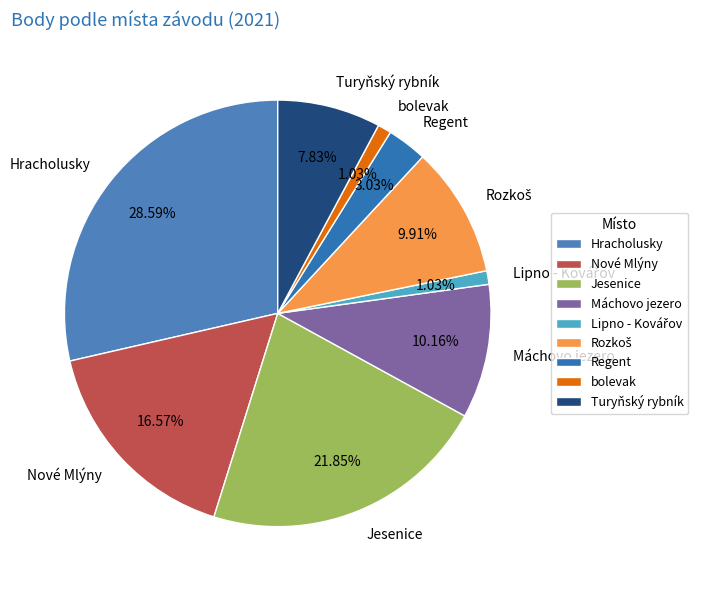

Is there any slice that represents more than half of the pie?

No